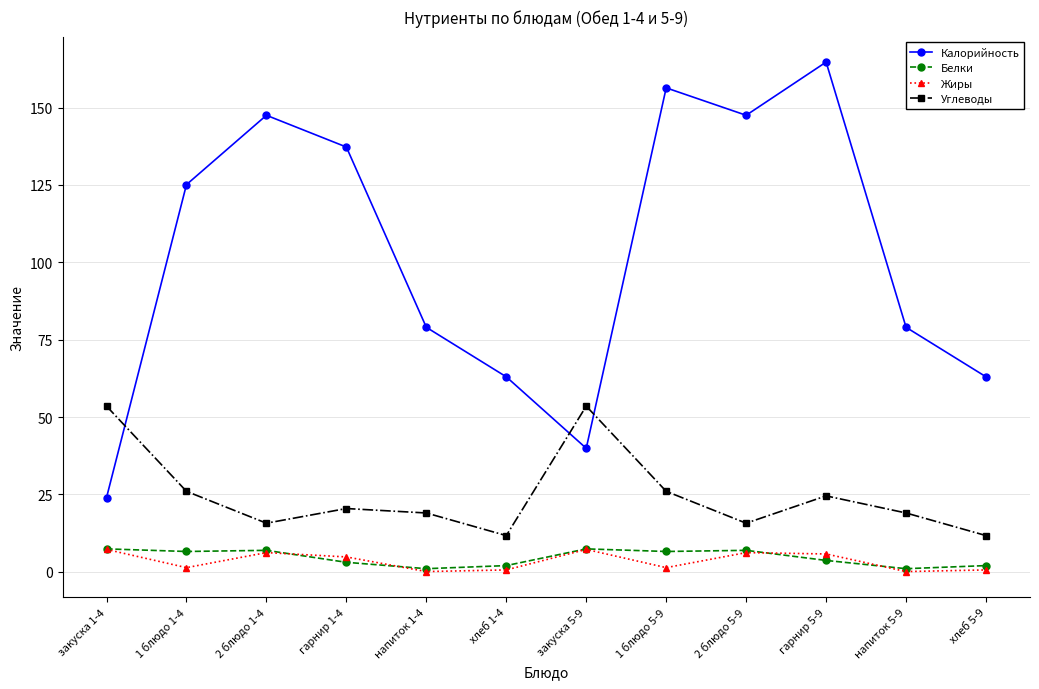

What is the lowest value of the Калорийность series?

23.9